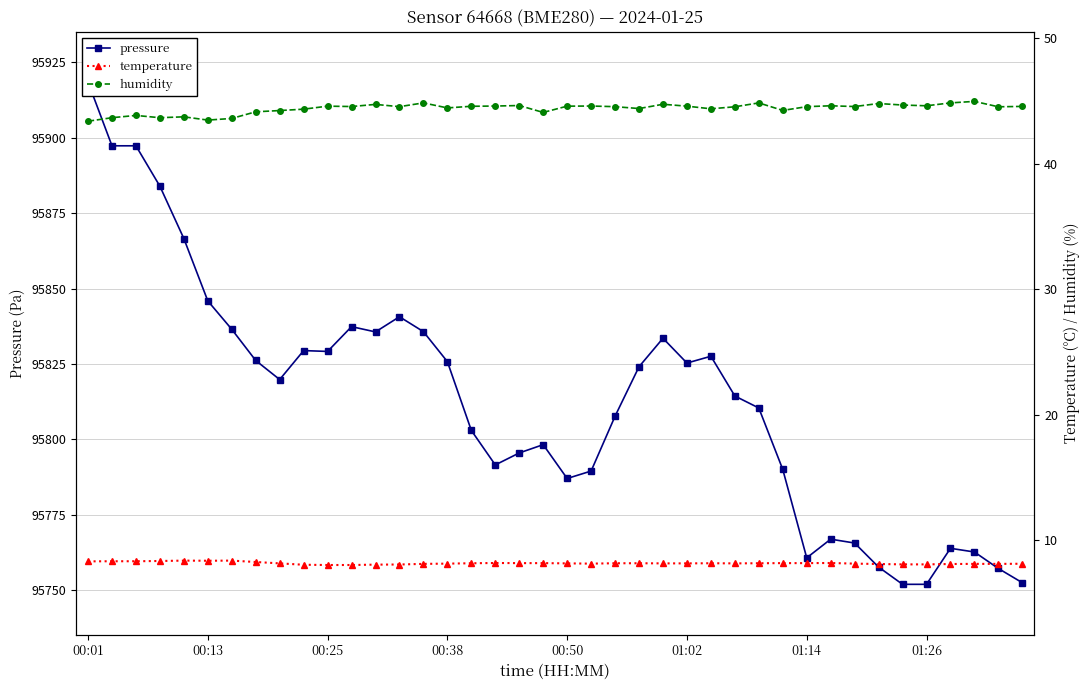

What is the highest value of the humidity series?

45.0